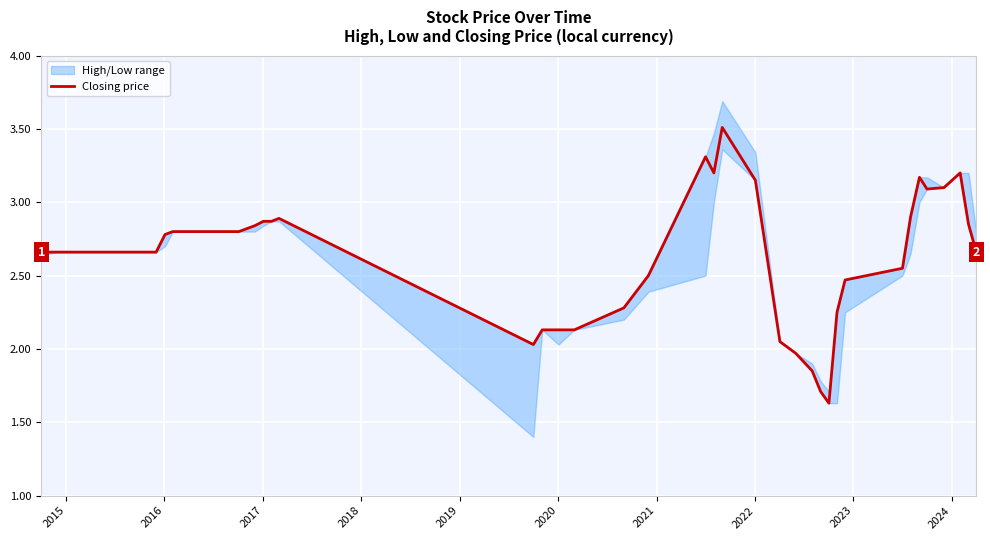

What is the difference between the second highest and minimum values?

1.7